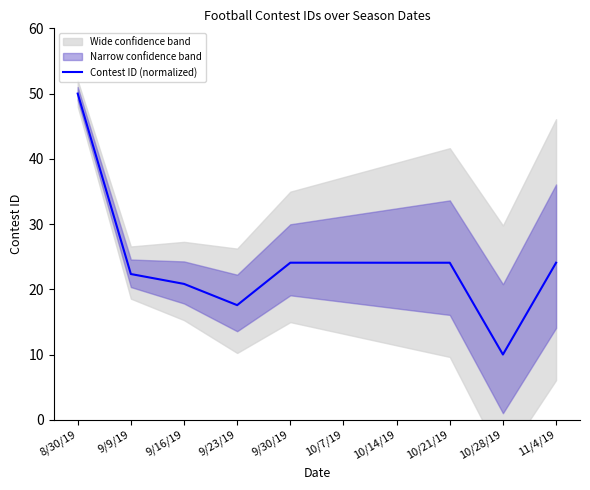

Which label corresponds to the largest value in the chart?

8/30/19